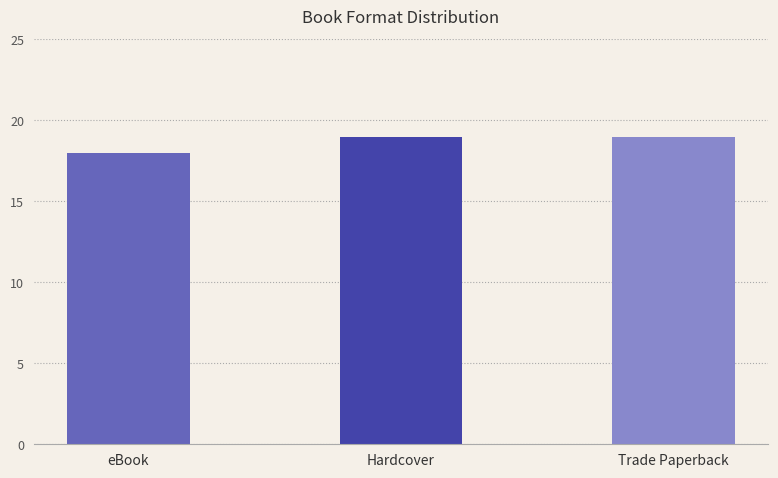

Reading left to right, list all the values displayed in this chart.

18	19	19